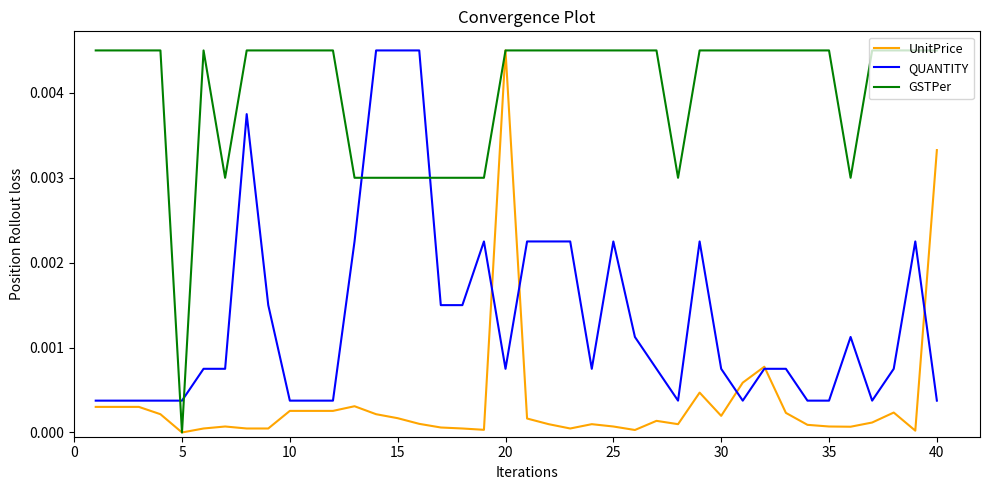

Which series ends up on top after the final intersection of QUANTITY and GSTPer?

GSTPer